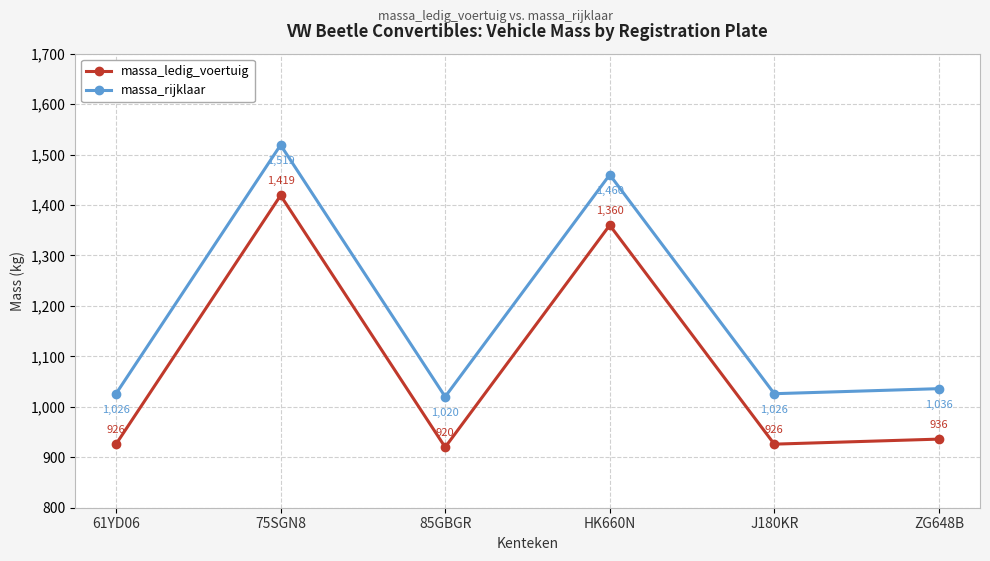

True or false: massa_ledig_voertuig and massa_rijklaar intersect in this chart.

False